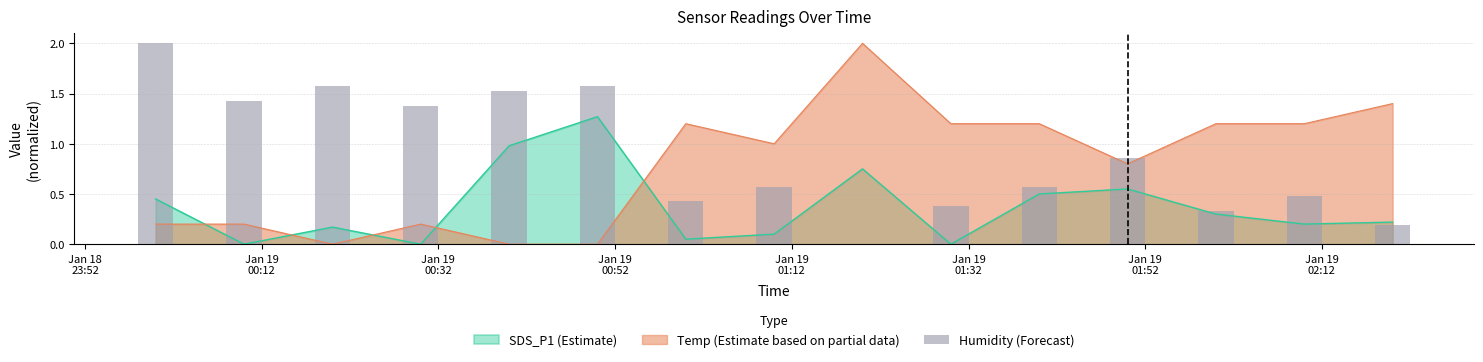

Which series ends up on top after the final intersection of Temp (Estimate based on partial data) and SDS_P1 (Estimate)?

Temp (Estimate based on partial data)